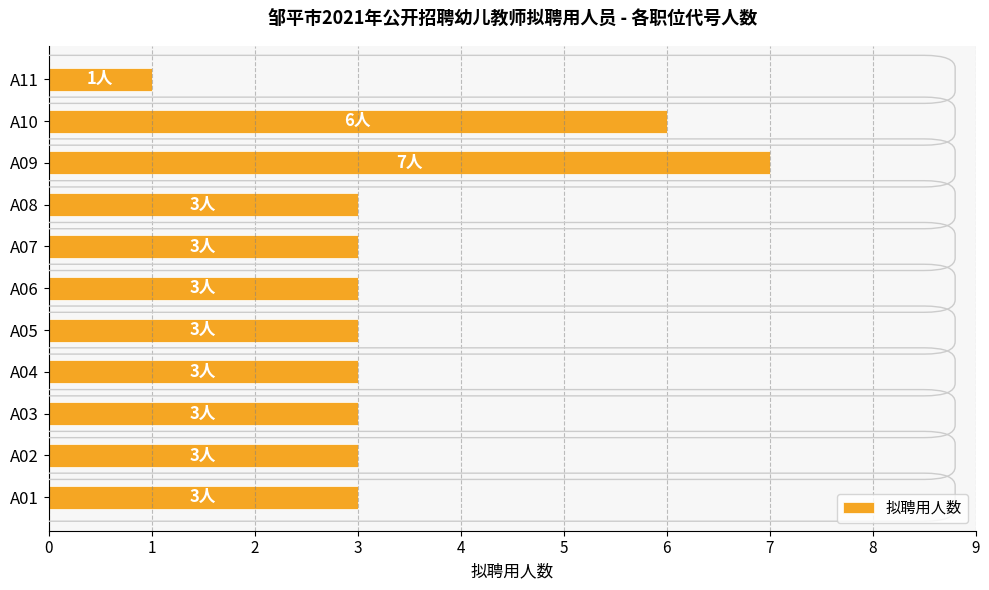

The chart shows a value of 1 at A11. True or false?

True